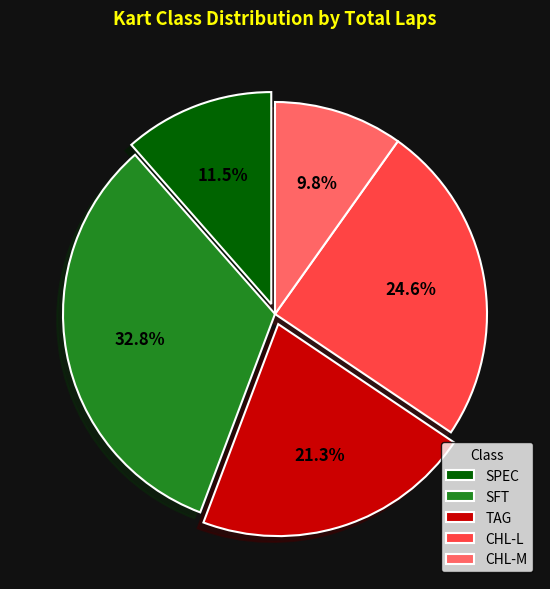

To the nearest percent, what is the difference between the largest and smallest slice percentages?

23%